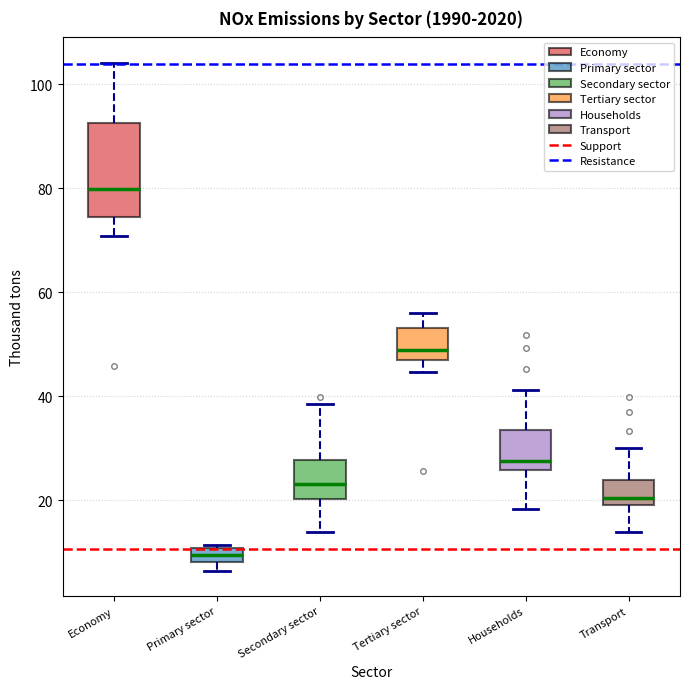

Which box is the tallest, from its lower edge to its upper edge?

Economy